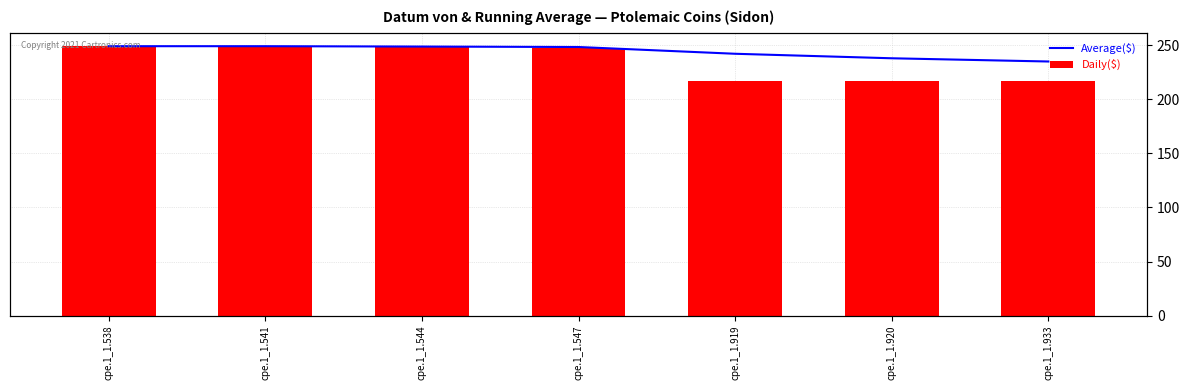

Reading left to right, list all the values displayed in this chart.

Average($): 249.0	249.0	248.7	248.2	242.0	237.8	234.9
Daily($): 249.0	249.0	248.0	247.0	217.0	217.0	217.0